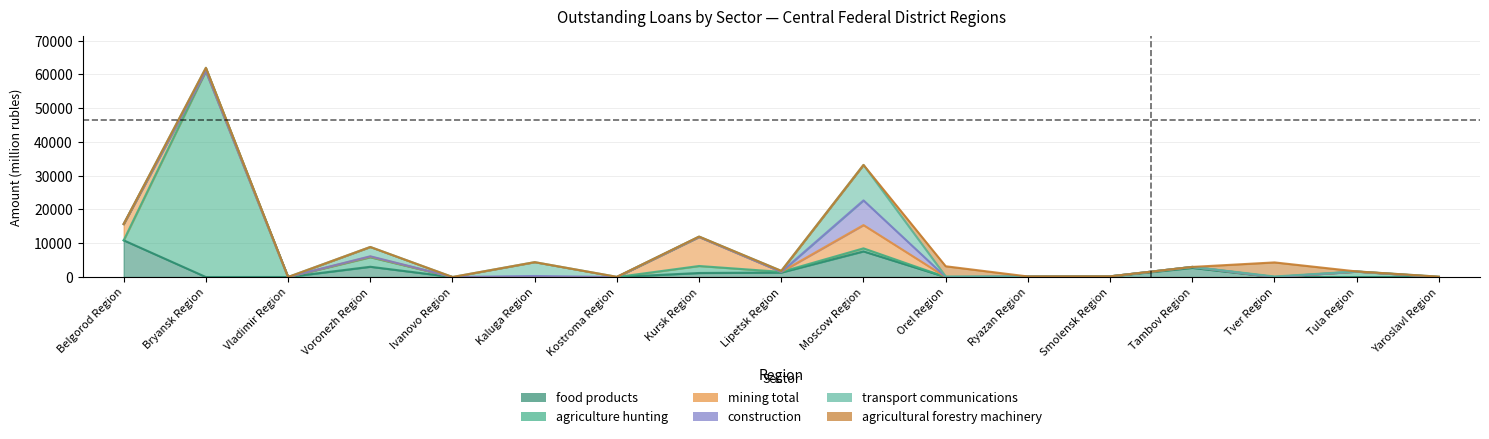

Reading left to right, extract all data points from this chart.

food products: 10868	0	12	3041	0	0	0	1197	1339	7595	0	0	199	2715	0	0	0
agriculture hunting: 0	60995	0	2815	0	0	0	2070	190	899	0	170	0	281	0	1612	0
mining total: 4826	0	0	178	0	0	0	8585	0	6886	0	0	0	0	0	0	0
construction: 0	0	0	109	0	308	0	0	0	7311	0	0	0	0	0	0	0
transport communications: 0	943	0	2758	12	4100	59	124	297	10501	174	0	0	0	170	45	111
agricultural forestry machinery: 0	0	0	0	0	0	0	0	0	0	3014	0	0	0	4161	0	0